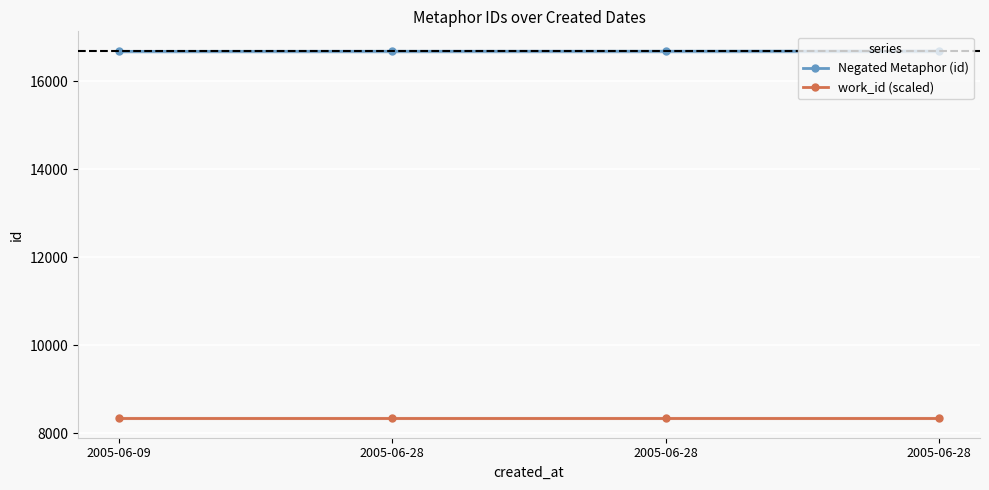

What is the sum of all work_id (scaled) values?

33380